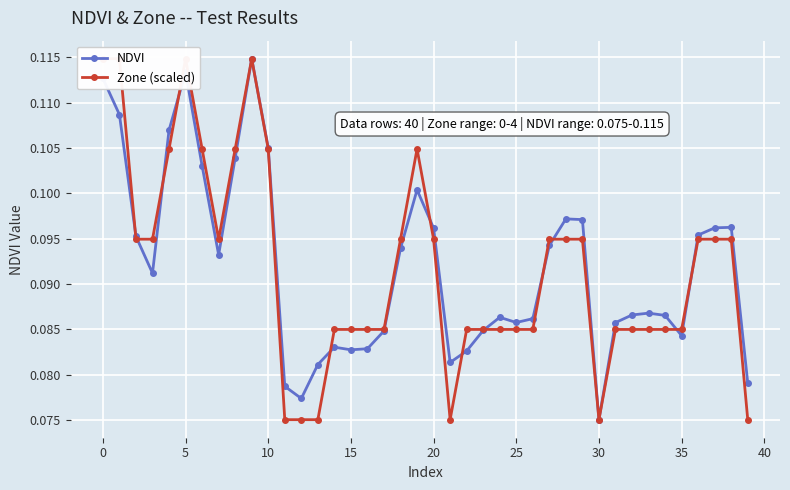

Between 32 and 30, which is larger?

32